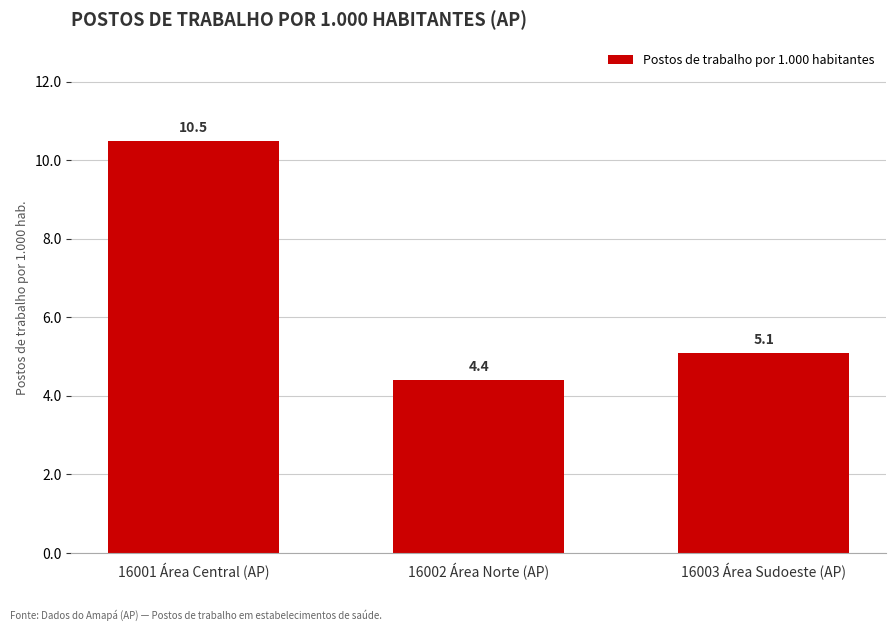

Rank the categories by value from lowest to highest.

16002 Área Norte (AP), 16003 Área Sudoeste (AP), 16001 Área Central (AP)